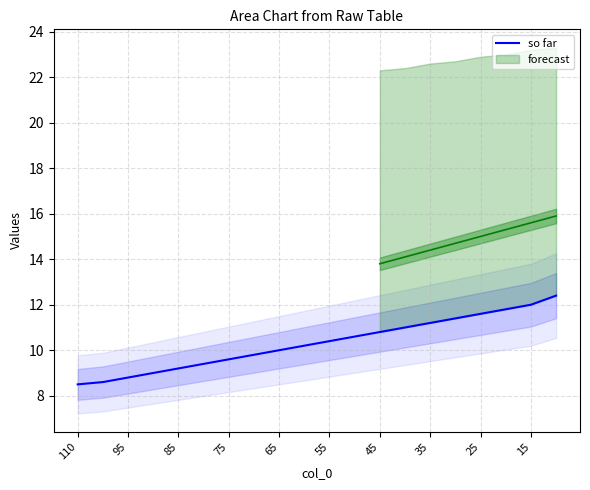

How many values are below 10?

8